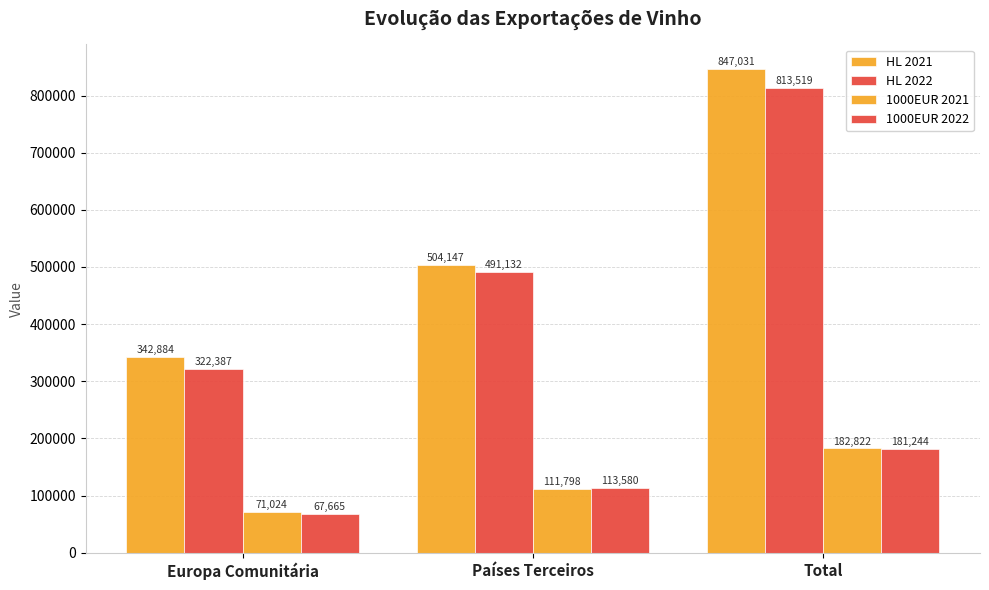

Is it true that HL 2022 equals 491131.8 at Países Terceiros?

True